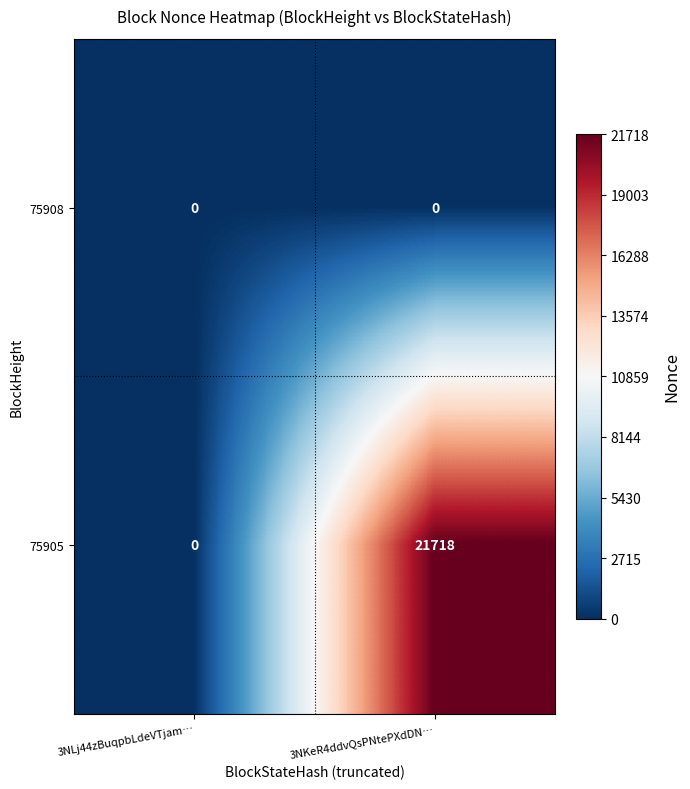

How many categories are shown in the chart?

2